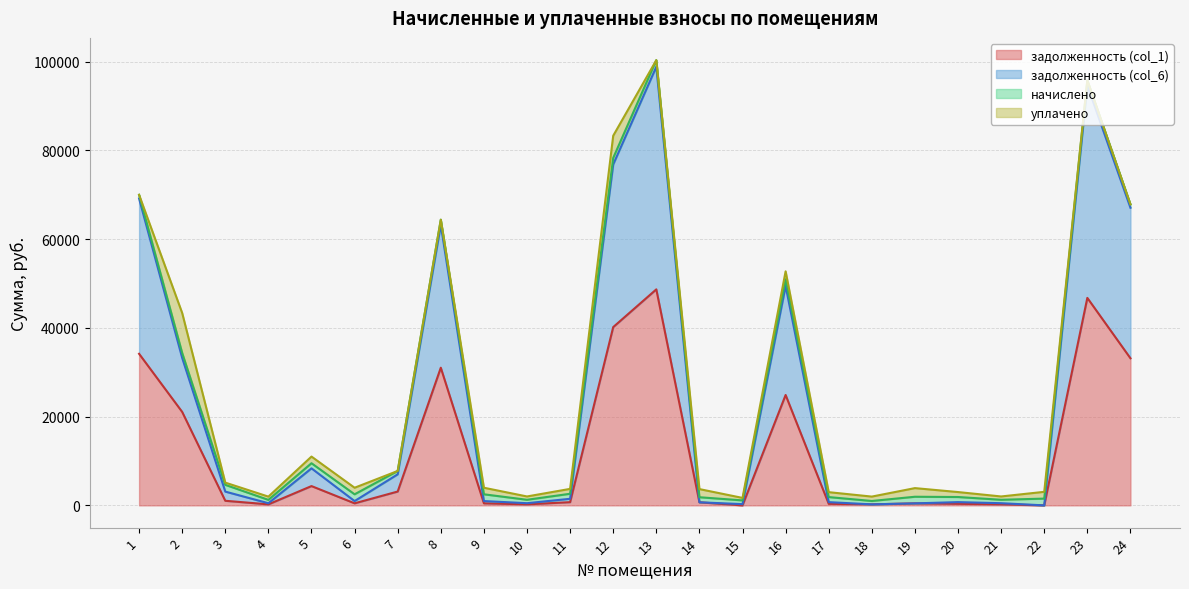

At which category is the sum across all series the highest?

13